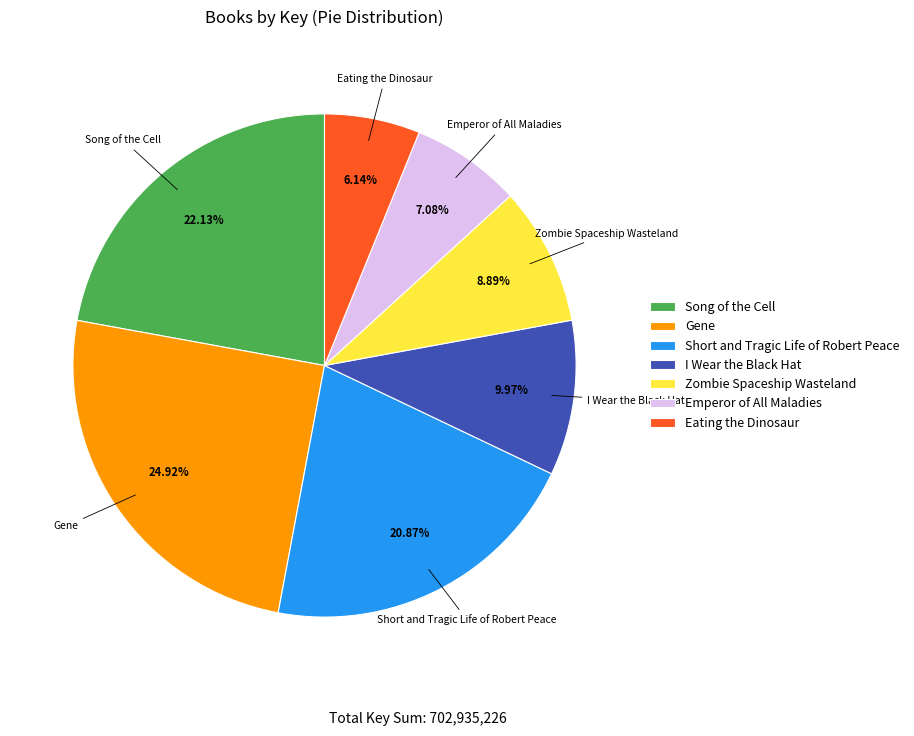

To the nearest percent, what portion does Short and Tragic Life of Robert Peace represent?

21%